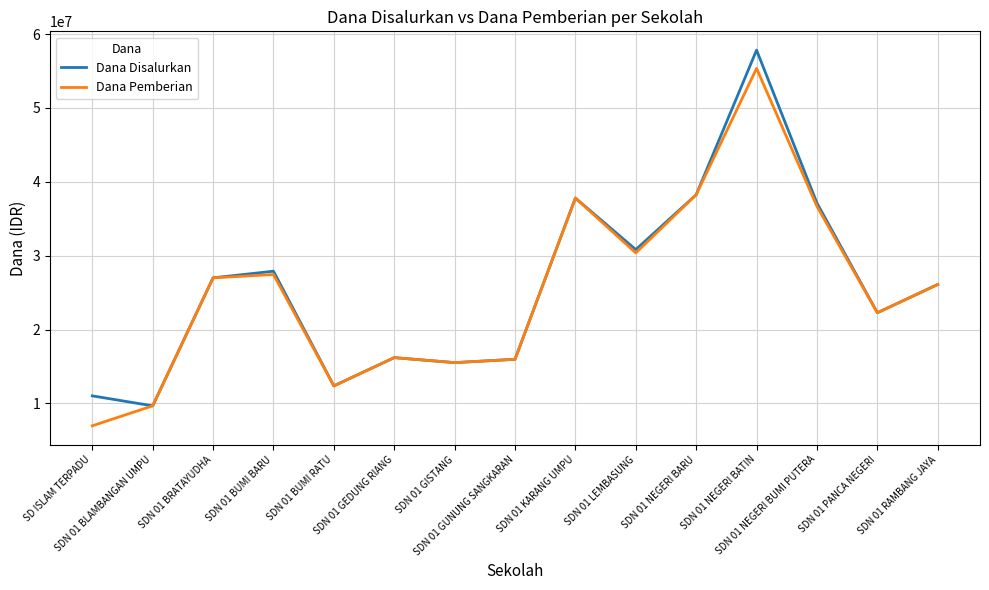

What is the greatest value displayed?

57825000